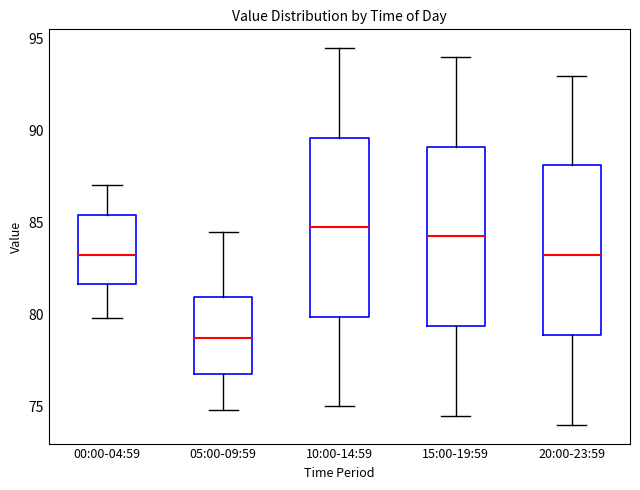

Where does the median line of the box for 05:00-09:59 sit on the y-axis? The values are not printed on the chart, so give them approximately, as read against the axis.

78.5